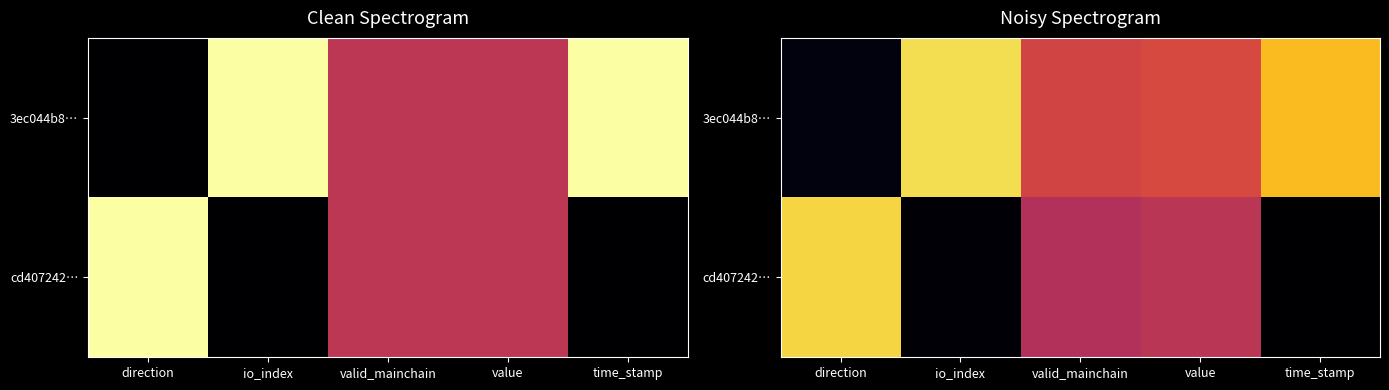

Is it true that 3ec044b8… equals 0.6 at value?

True